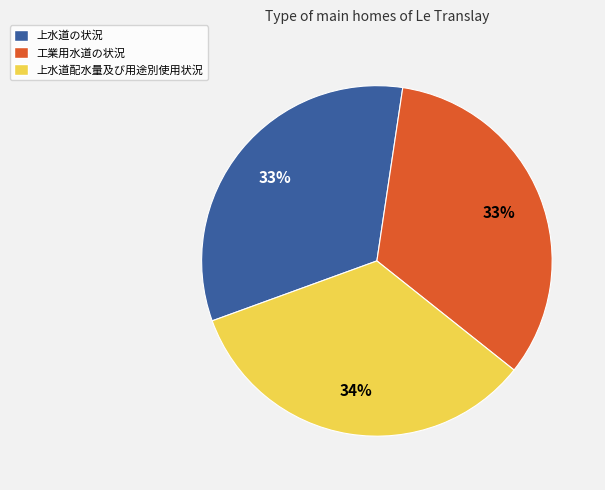

What is the ratio of the value at 上水道の状況 to the value at 上水道配水量及び用途別使用状況?

1.0